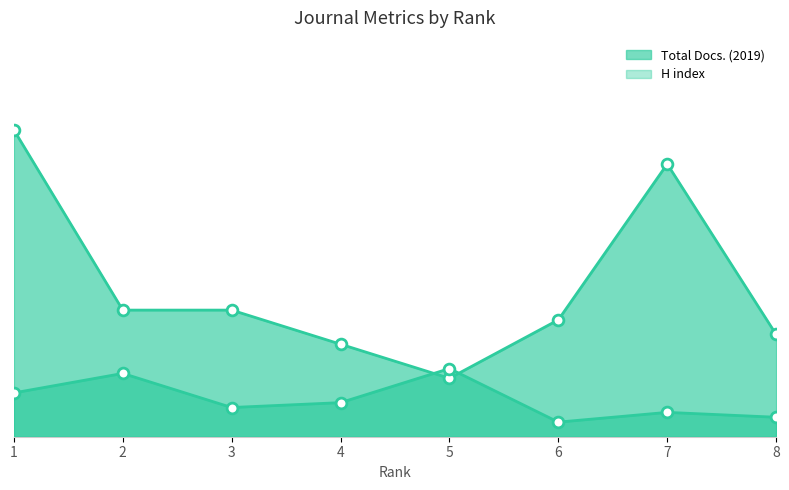

Which series has the widest spread of Y values?

Total Docs. (2019)